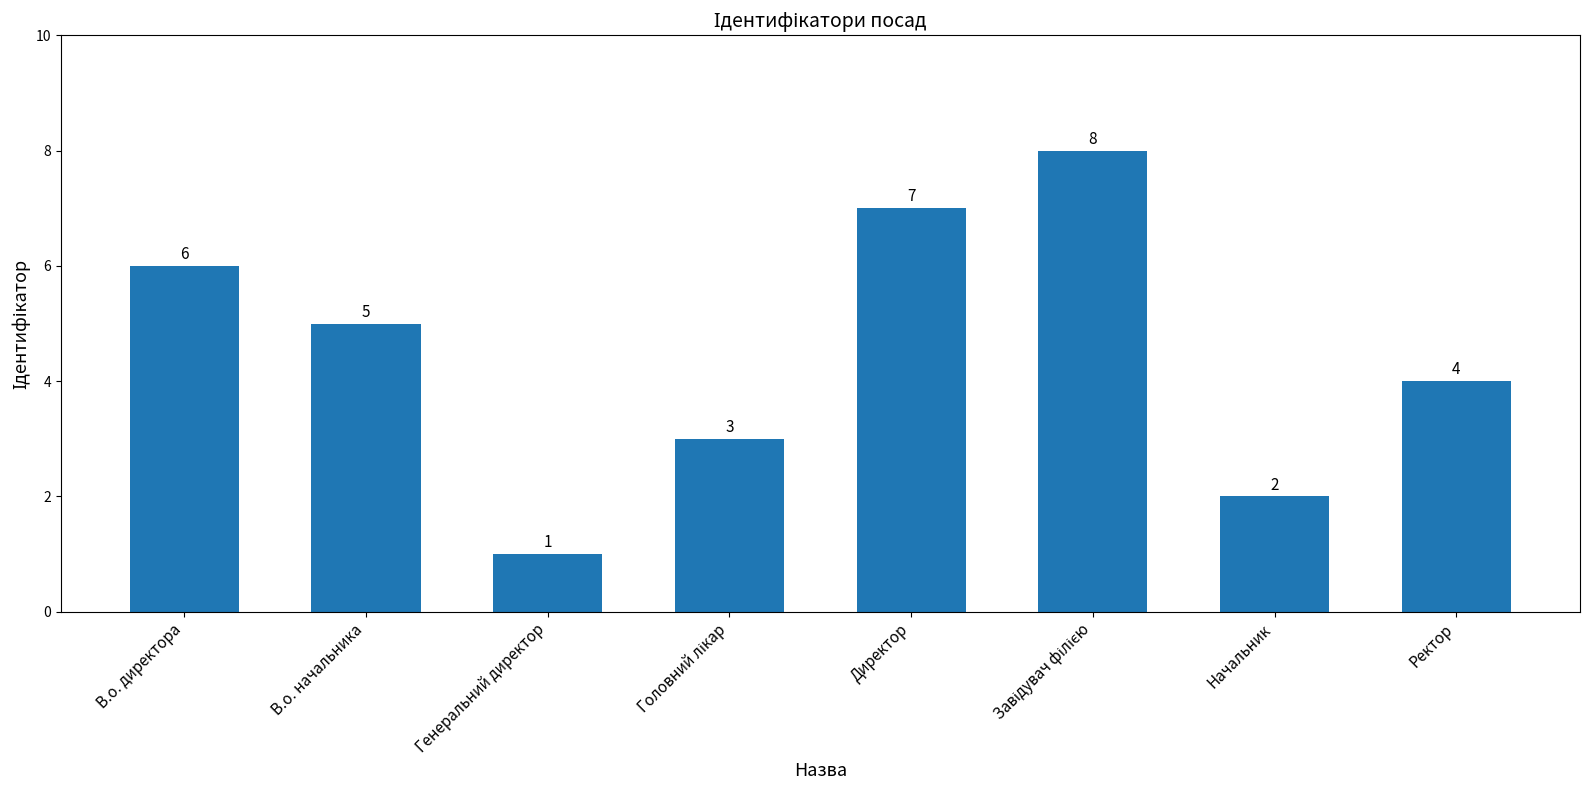

What is the change in value from В.о. директора to Начальник?

-4